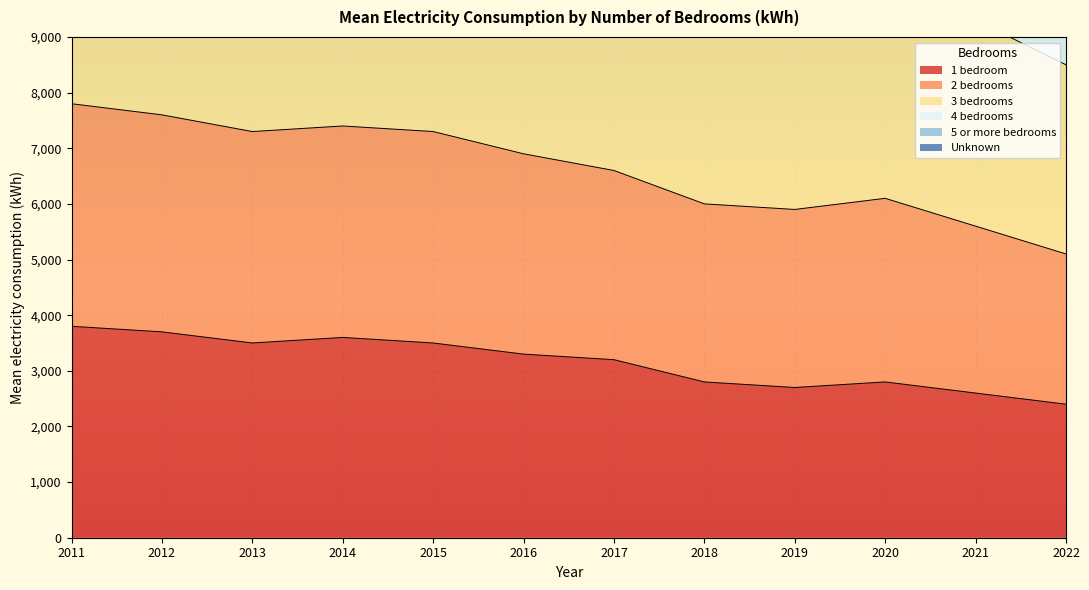

True or false: 1 bedroom has a value of 3500 at 2015.

True